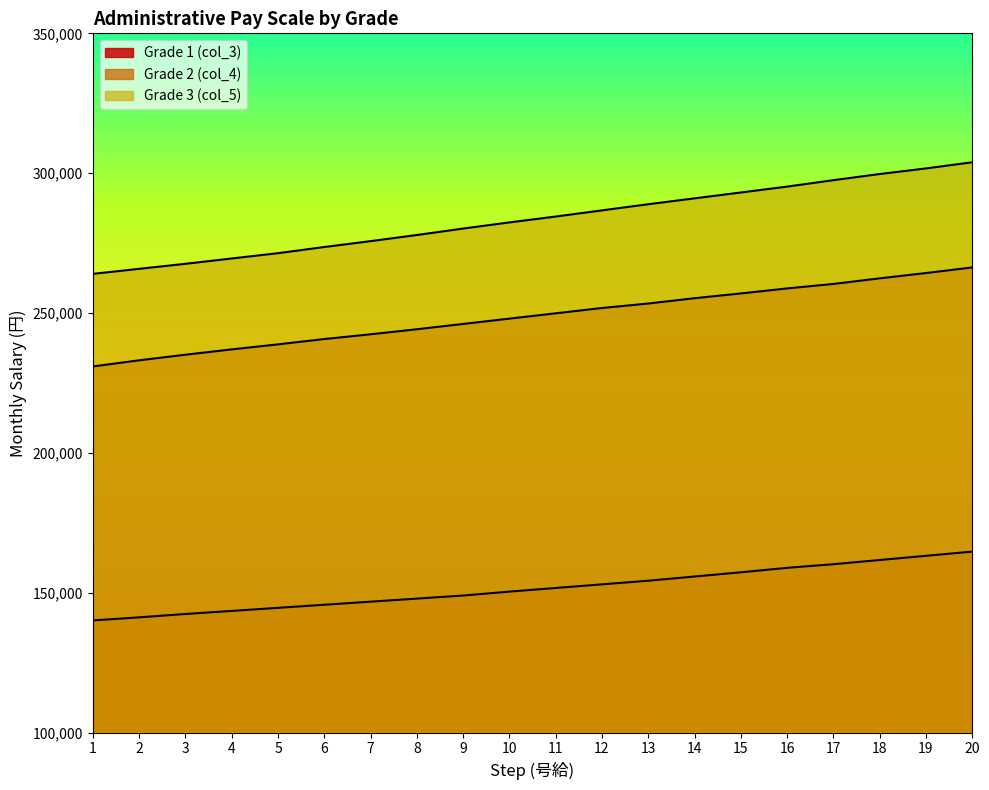

Which category has the highest value in the Grade 3 (col_5) series?

20